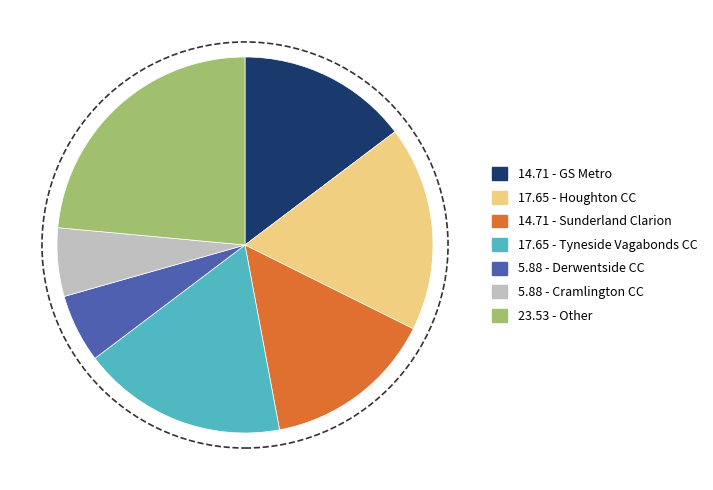

Is there a majority slice in this chart?

No